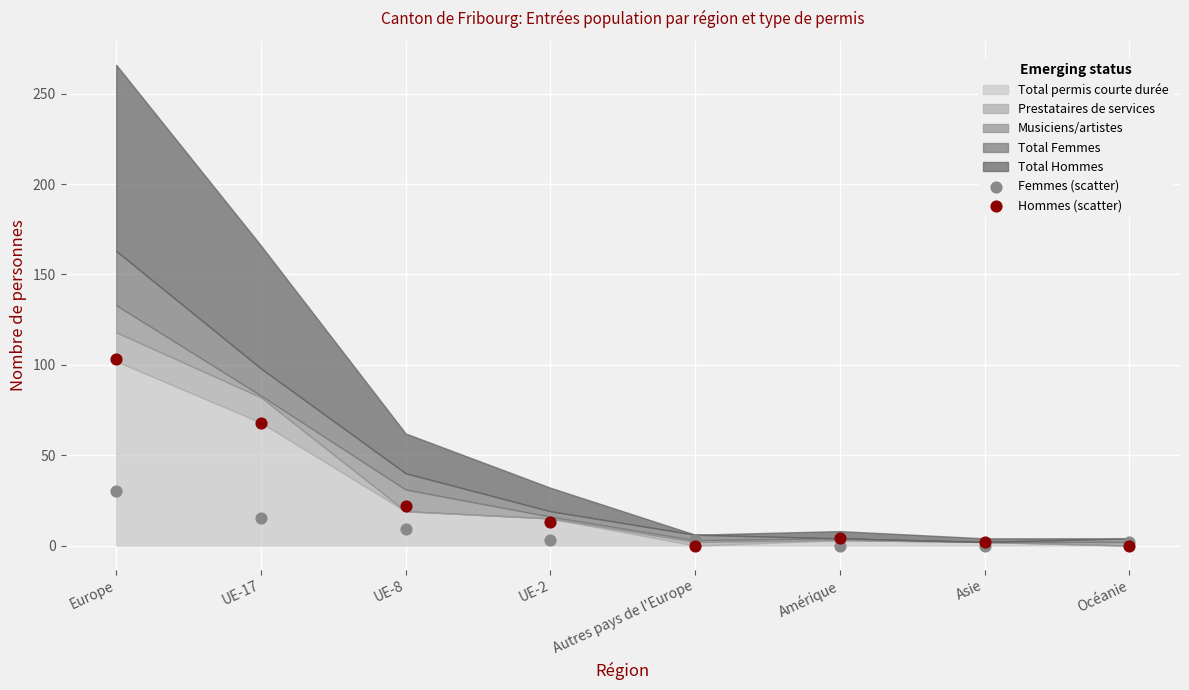

Which series has the largest Y range (max minus min)?

Hommes (scatter)